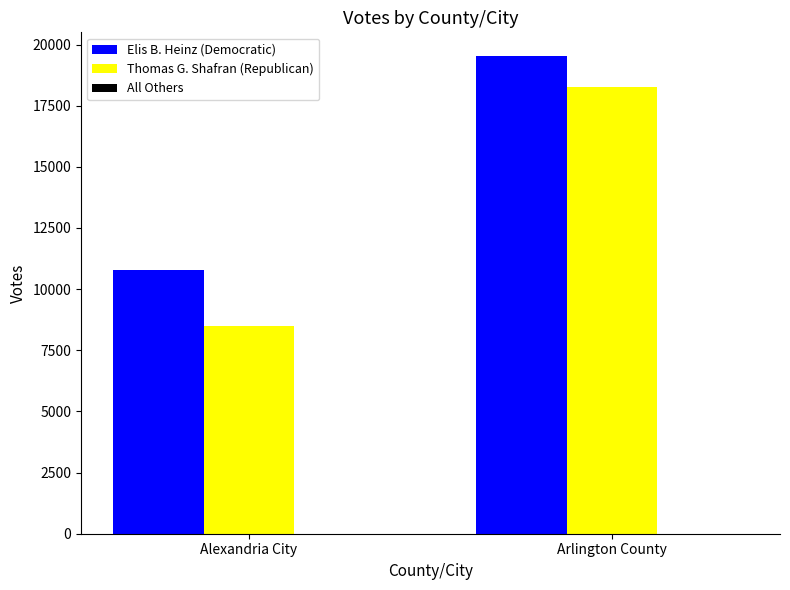

What is the average value of the Elis B. Heinz (Democratic) series?

15156